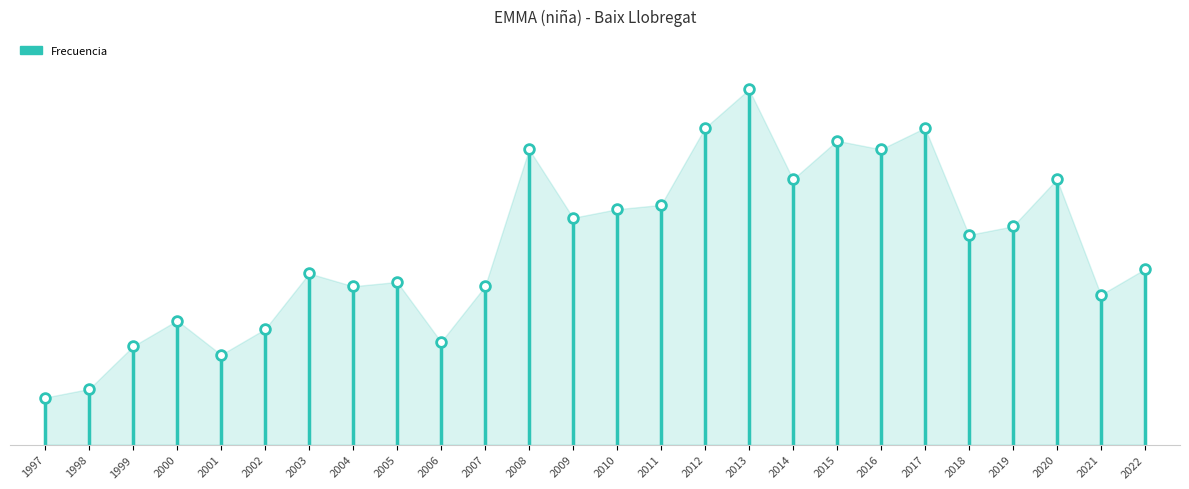

Approximately how many times larger is the value at 2013 compared to 2021?

2.4